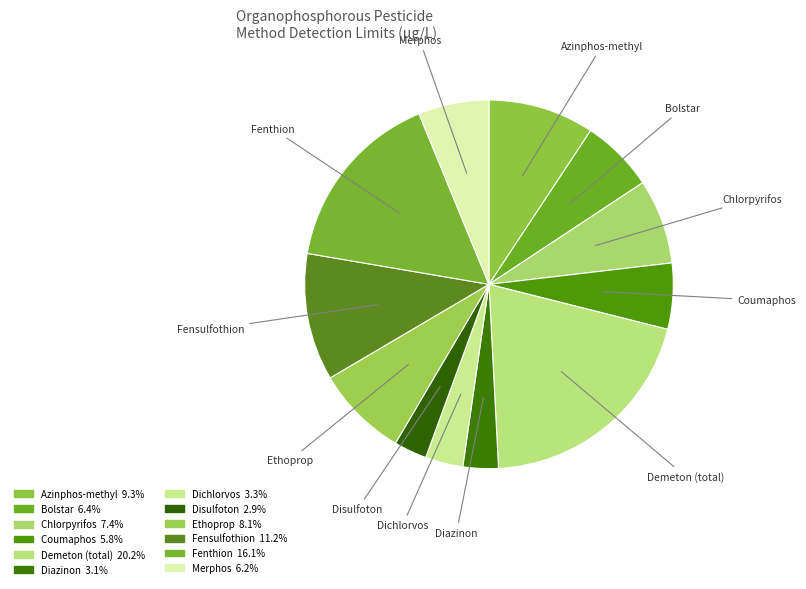

Count the number of slices in the pie.

12